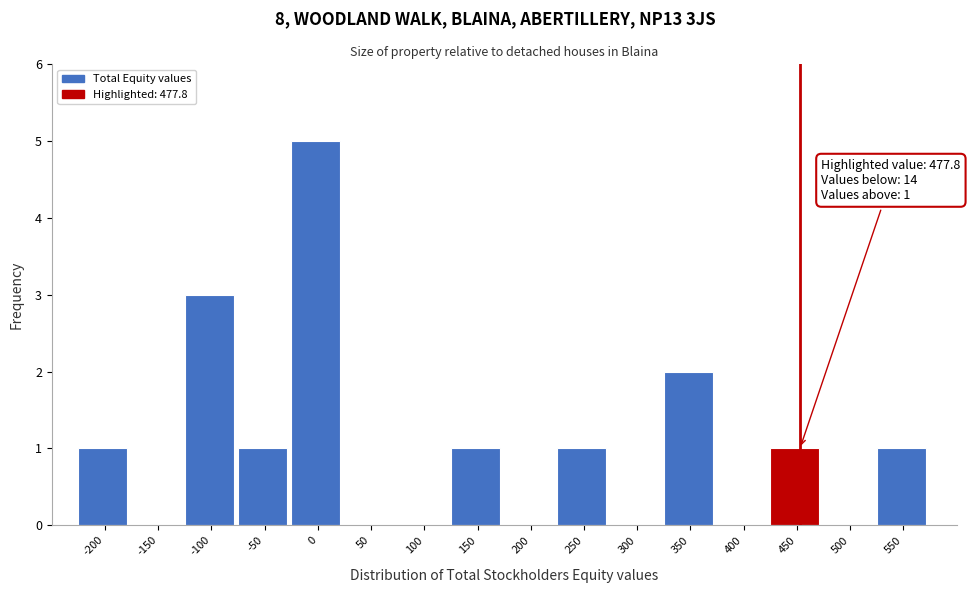

Reading left to right, what are all the values shown in this chart?

-200=1	-150=0	-100=3	-50=1	0=5	50=0	100=0	150=1	200=0	250=1	300=0	350=2	400=0	450=1	500=0	550=1